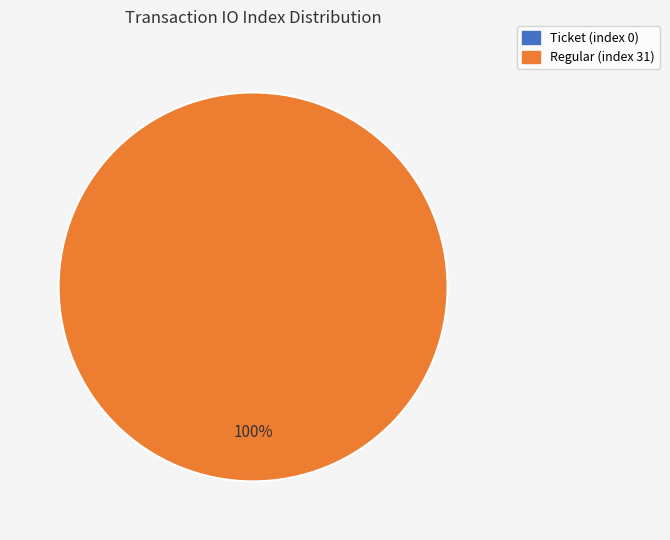

How many segments does this pie chart have?

2